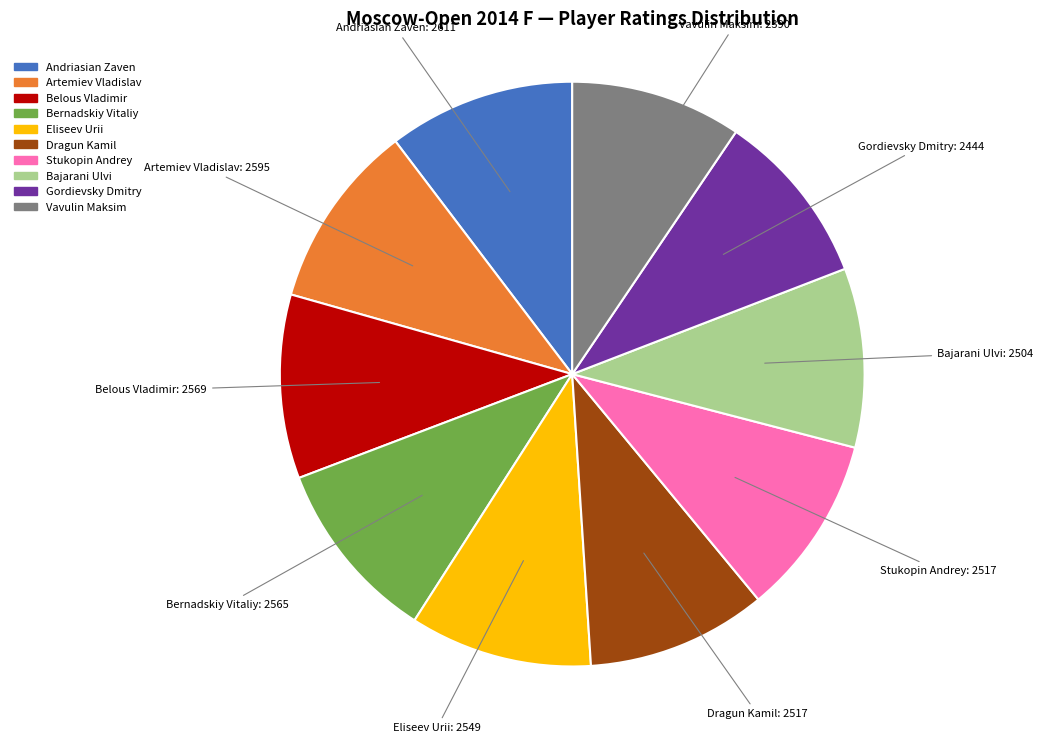

Is there any slice that represents more than half of the pie?

No